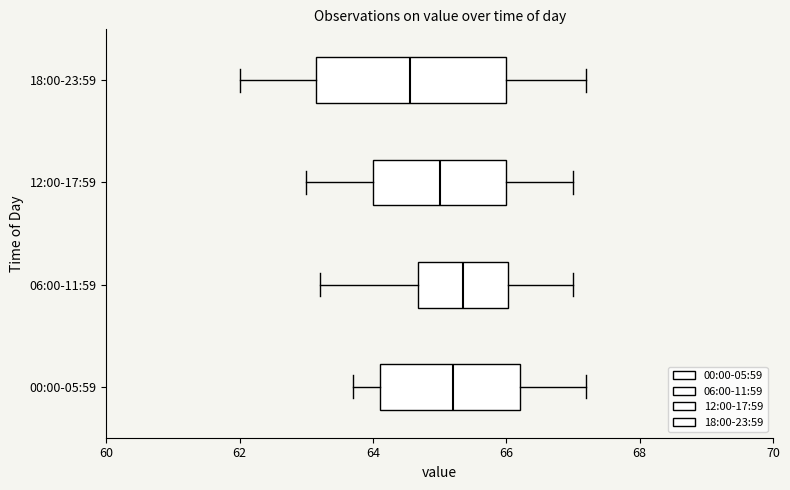

Reading bottom to top, read every box against the x-axis: the position of its median line, the range the box covers, and the ends of its whiskers. The values are not printed on the chart, so give them approximately, as read against the axis.

00:00-05:59: median 65.2, box 64.2 to 66.2, whiskers 63.8 to 67.2
06:00-11:59: median 65.4, box 64.6 to 66.0, whiskers 63.2 to 67.0
12:00-17:59: median 65.0, box 64.0 to 66.0, whiskers 63.0 to 67.0
18:00-23:59: median 64.6, box 63.2 to 66.0, whiskers 62.0 to 67.2